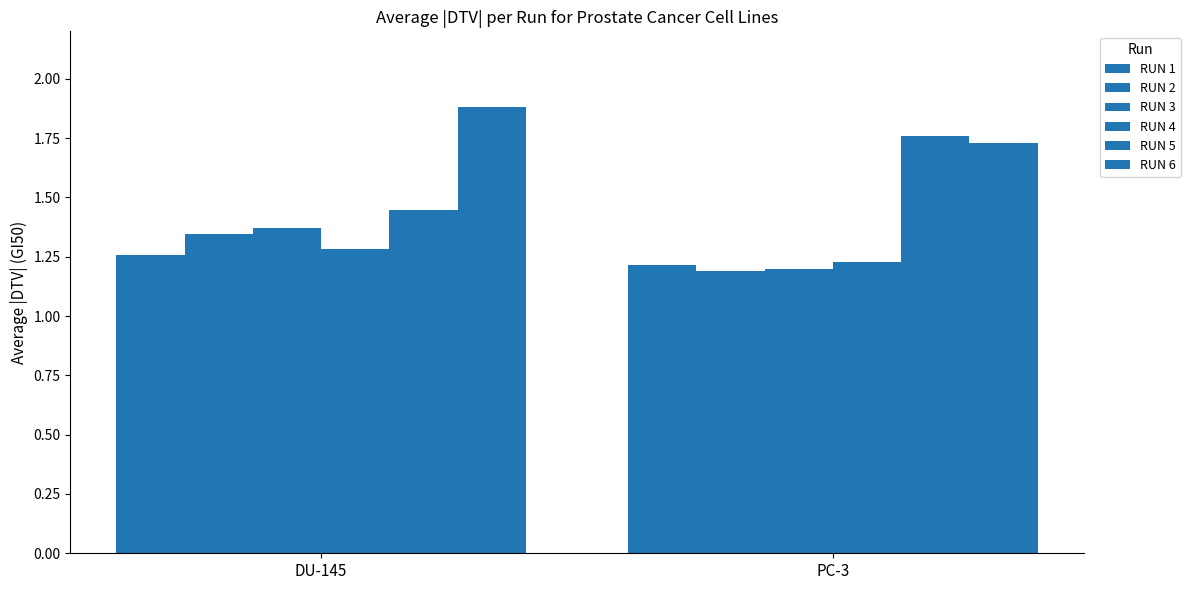

At how many categories does at least one series exceed 1?

2